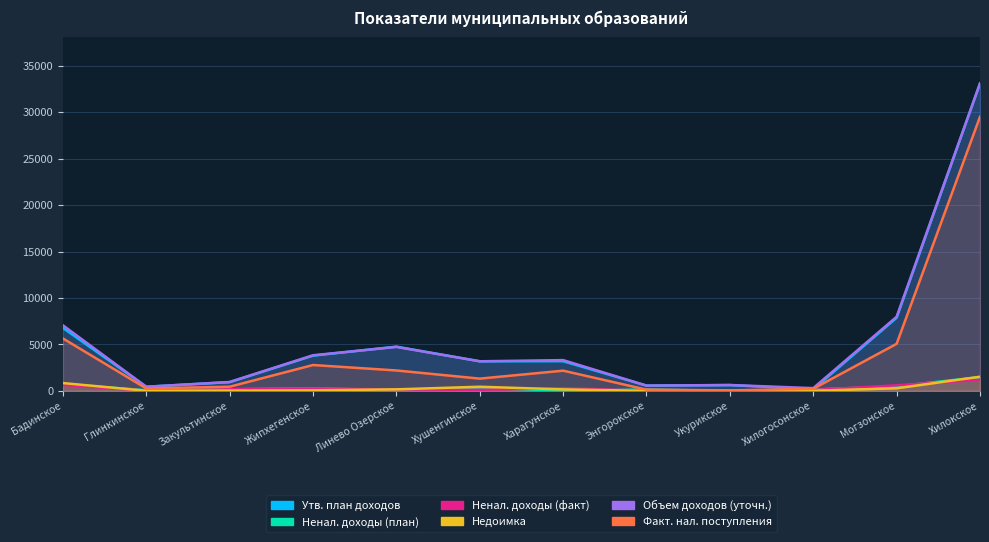

Is the value of Ненал. доходы (план) at Энгорокское greater than the value of Объем доходов (уточн.) at Могзонское?

No